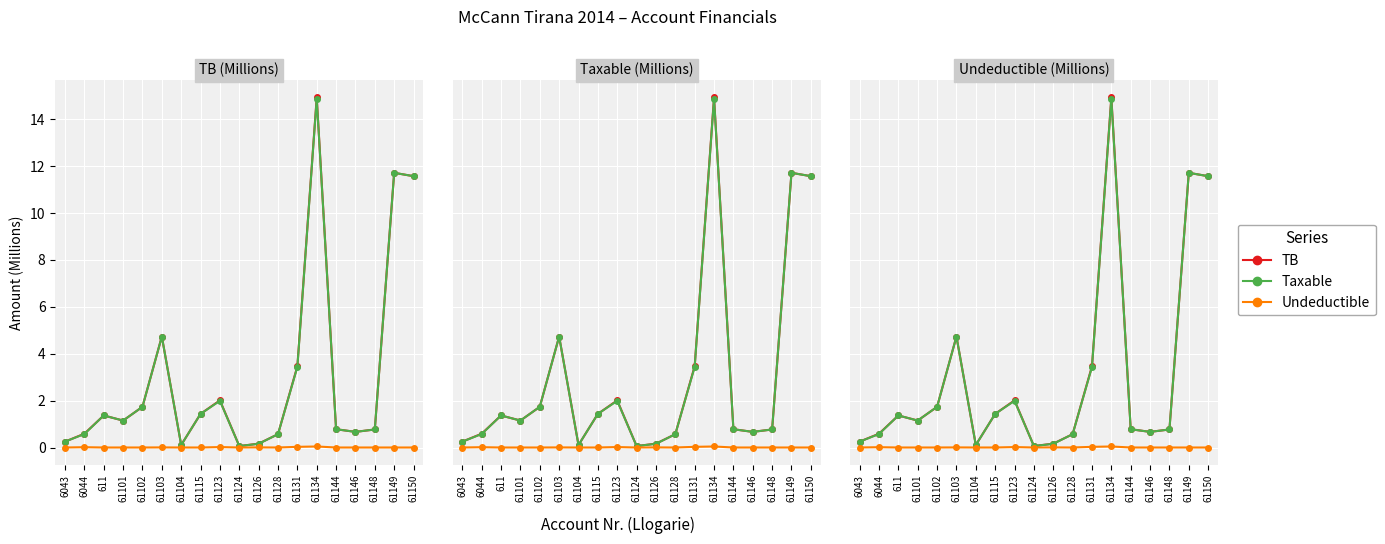

At which category does TB reach its first local valley?

61101